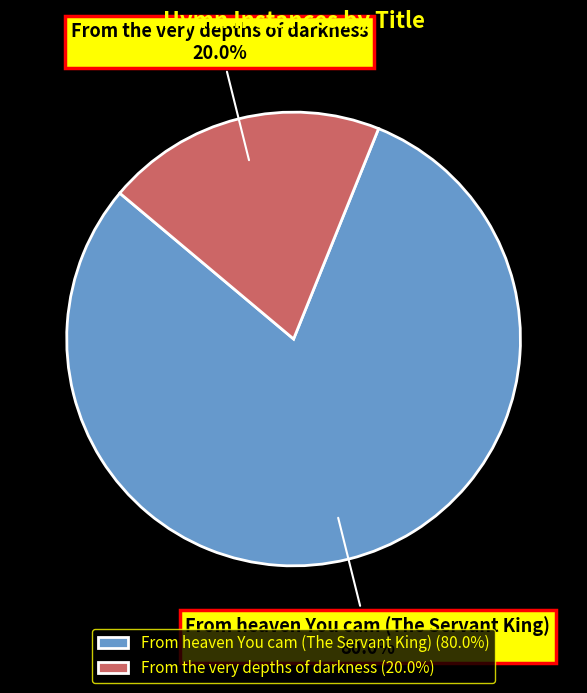

Count the number of slices in the pie.

2